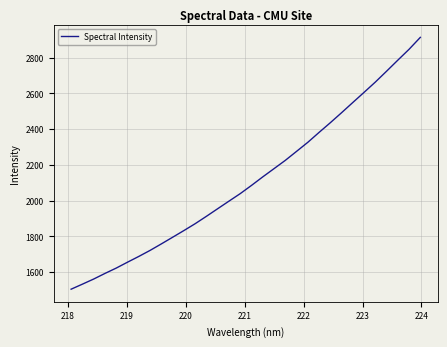

What is the maximum value shown in the chart?

2913.4